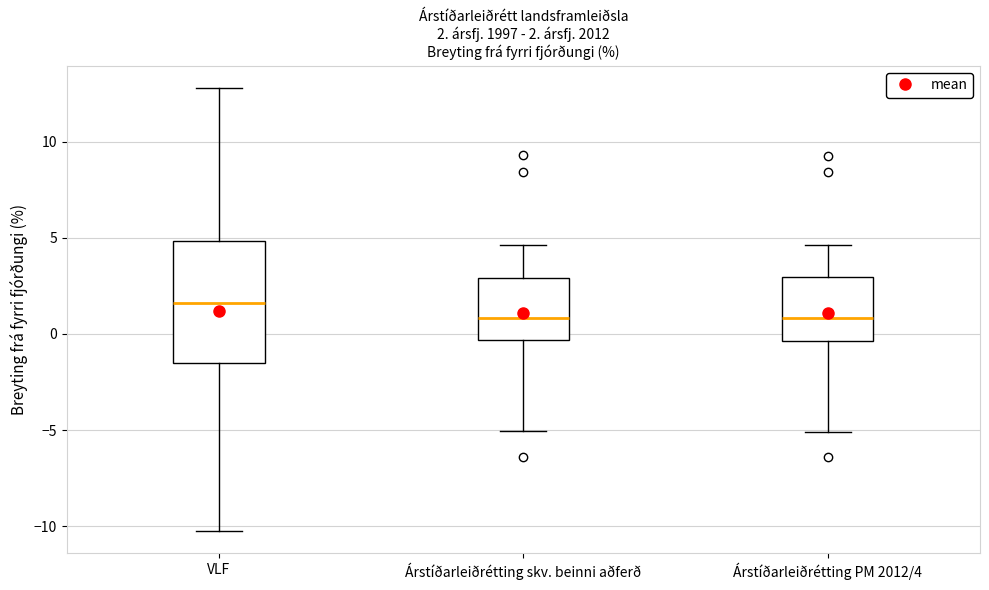

Which box has the highest median line?

VLF